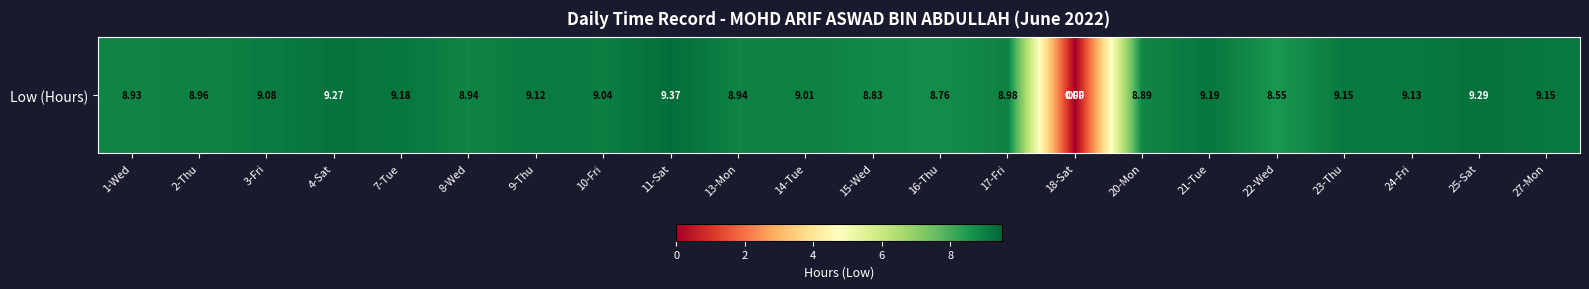

The value at 4-Sat is 5.4. True or false?

False